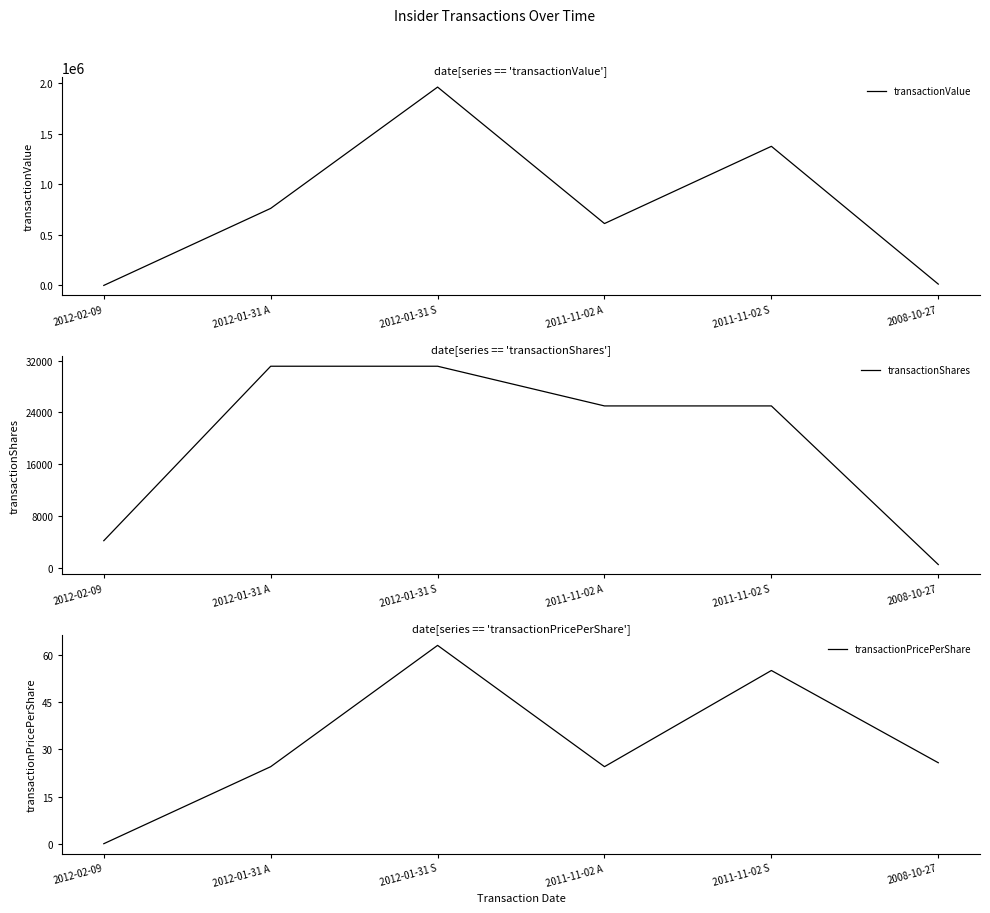

Where is the first local minimum for transactionPricePerShare?

2011-11-02 A